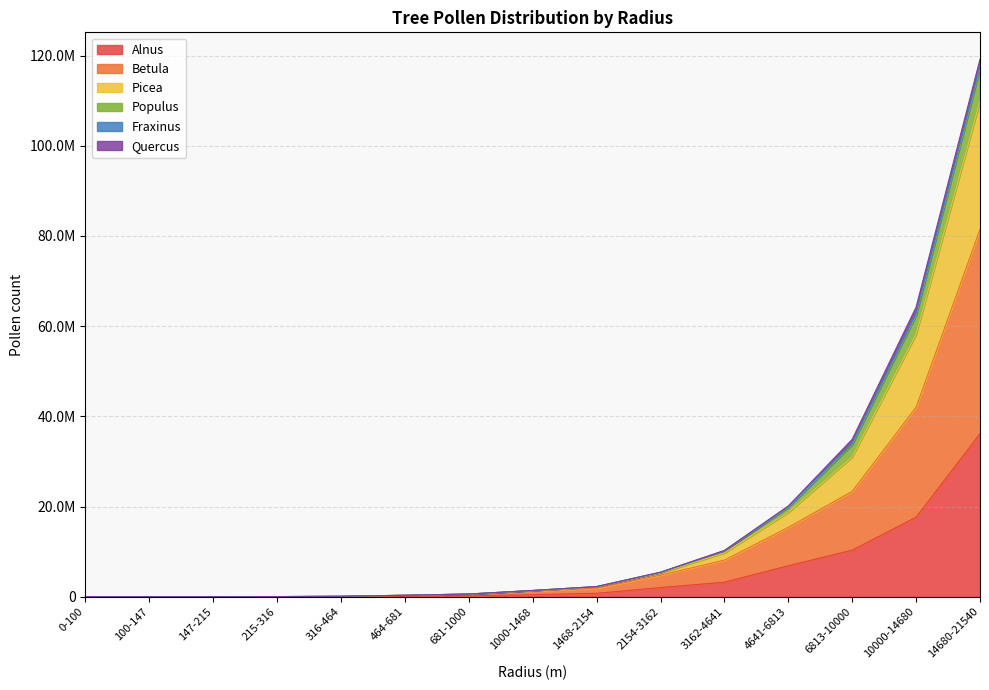

Between 316-464 and 681-1000, which series saw the biggest shift?

Picea